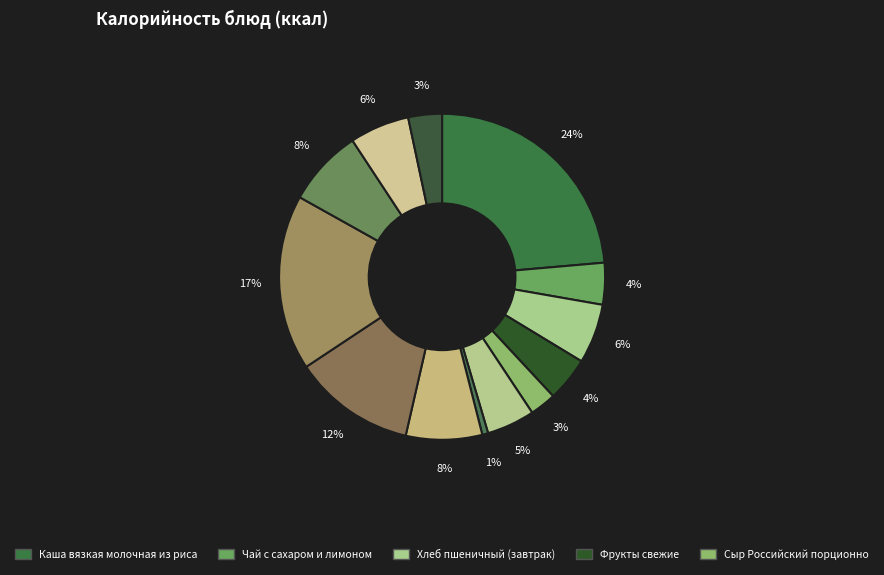

To the nearest percent, what is the difference between the largest and smallest slice percentages?

23%